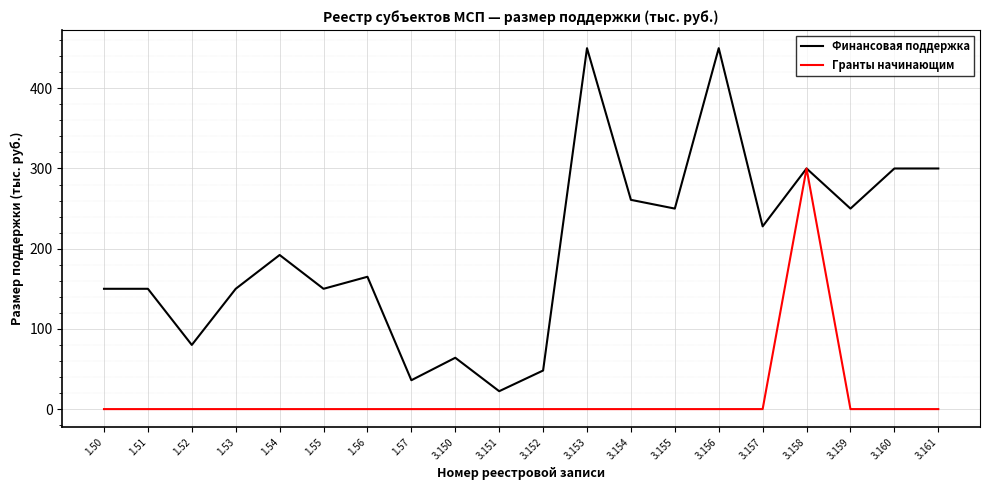

Reading right to left, list all the values displayed in this chart.

Финансовая поддержка: 3.161=300.0	3.160=300.0	3.159=250.0	3.158=300.0	3.157=227.8	3.156=450.0	3.155=250.0	3.154=260.9	3.153=450.0	3.152=48.1	3.151=22.3	3.150=64.0	1.57=36.0	1.56=165.0	1.55=150.0	1.54=192.2	1.53=150.0	1.52=80.0	1.51=150.0	1.50=150.0
Гранты начинающим: 3.161=0.0	3.160=0.0	3.159=0.0	3.158=300.0	3.157=0.0	3.156=0.0	3.155=0.0	3.154=0.0	3.153=0.0	3.152=0.0	3.151=0.0	3.150=0.0	1.57=0.0	1.56=0.0	1.55=0.0	1.54=0.0	1.53=0.0	1.52=0.0	1.51=0.0	1.50=0.0